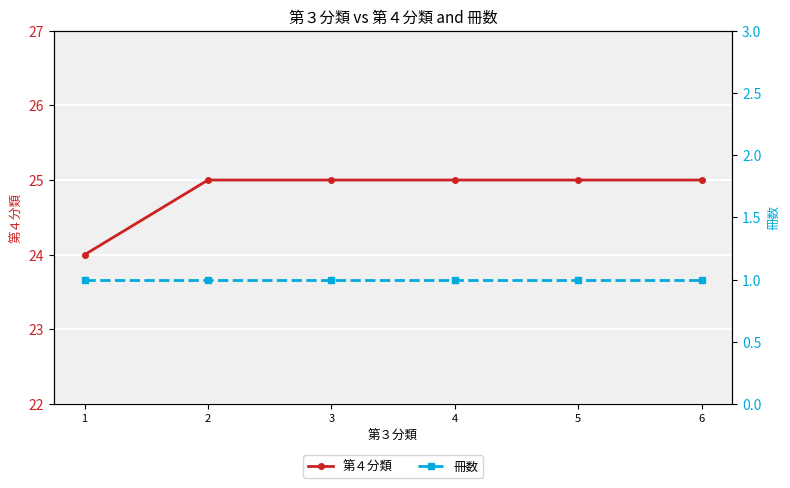

Reading left to right, list all the values displayed in this chart.

第４分類: 24	25	25	25	25	25
冊数: 1	1	1	1	1	1